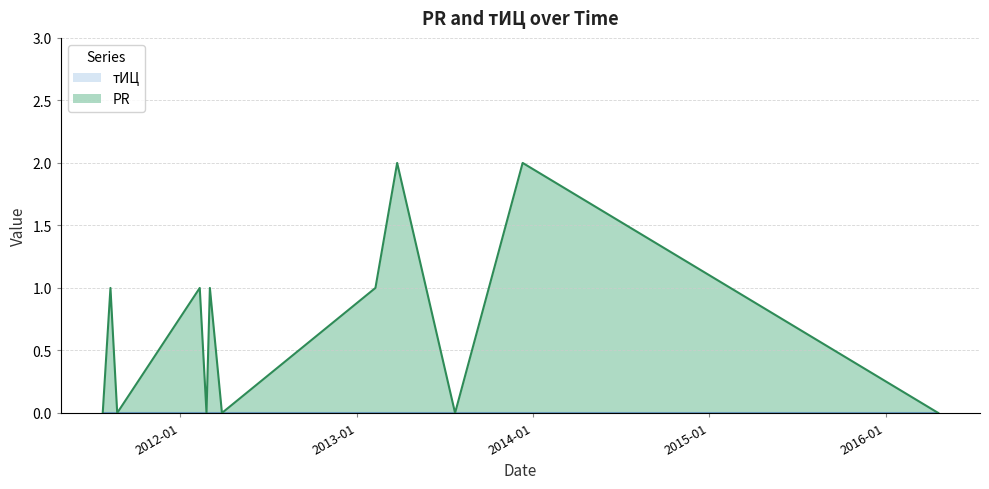

Is it true that the value at 2012-03-27 is 0?

True